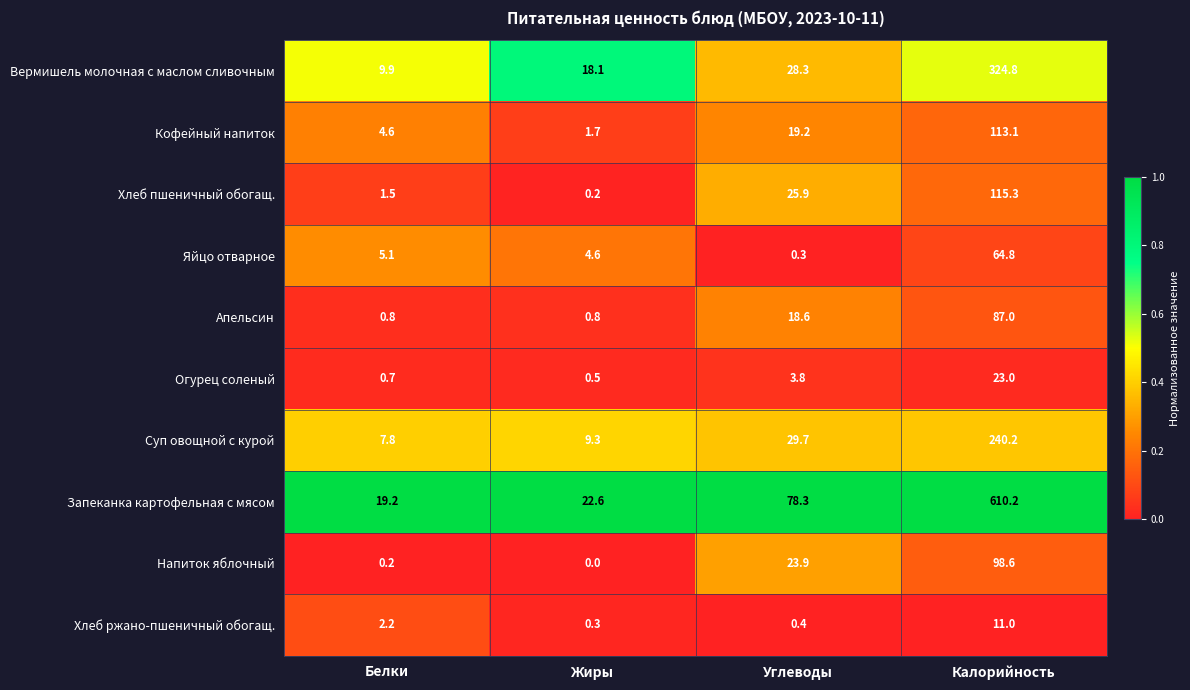

What is the total value across all series at Жиры?

58.1